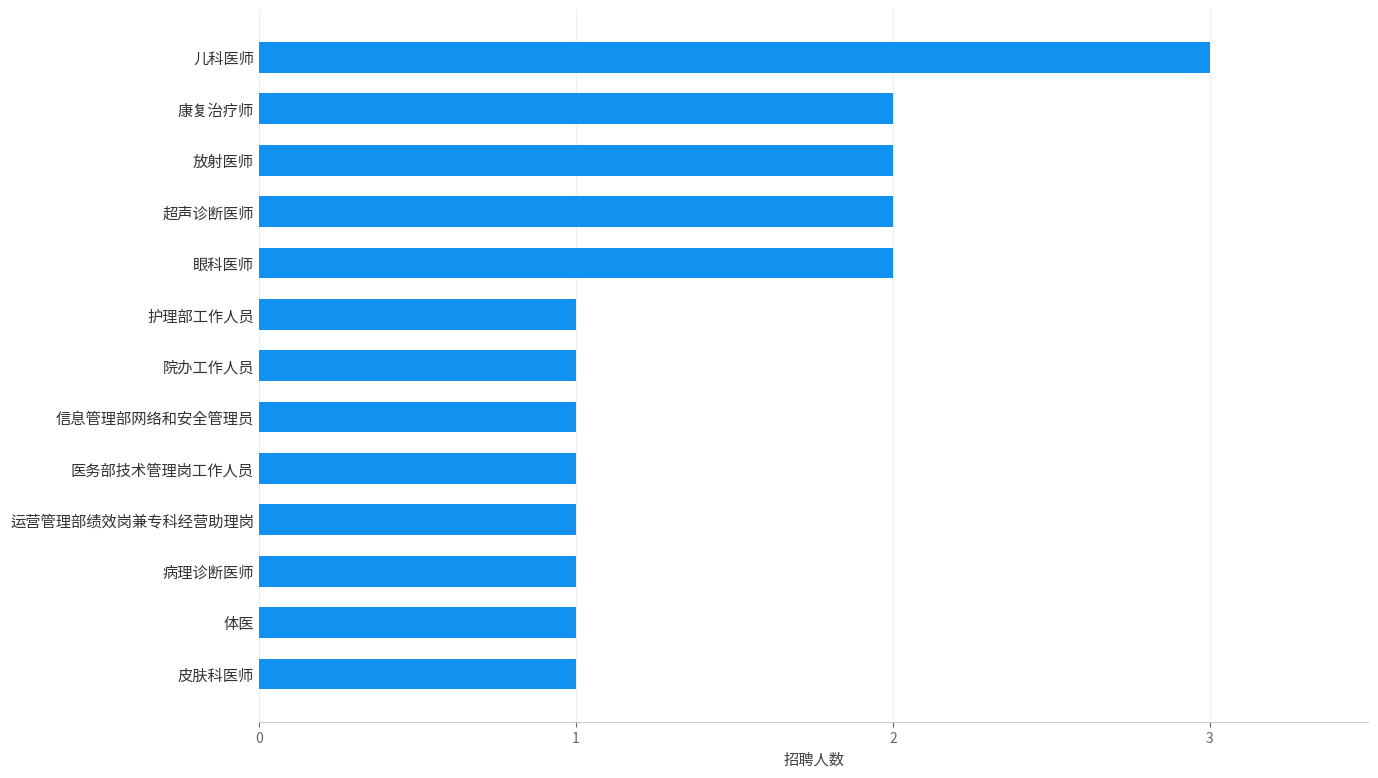

The value at 运营管理部绩效岗兼专科经营助理岗 is 1. True or false?

True